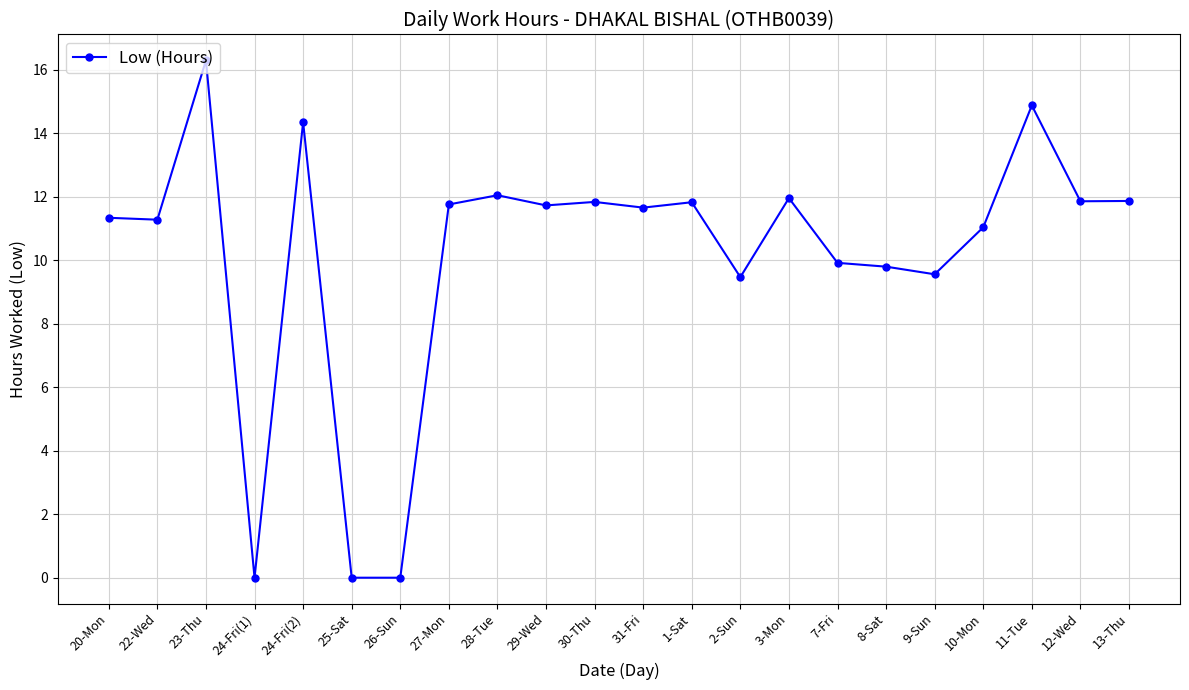

How many lines are shown in the chart?

1